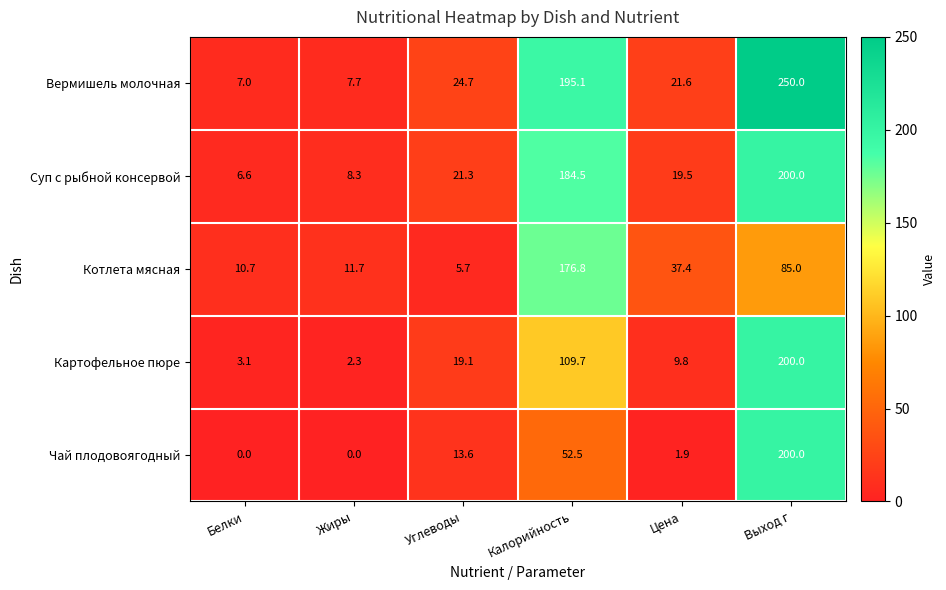

Rank the series at Белки from lowest to highest value.

Чай плодовоягодный, Картофельное пюре, Суп с рыбной консервой, Вермишель молочная, Котлета мясная